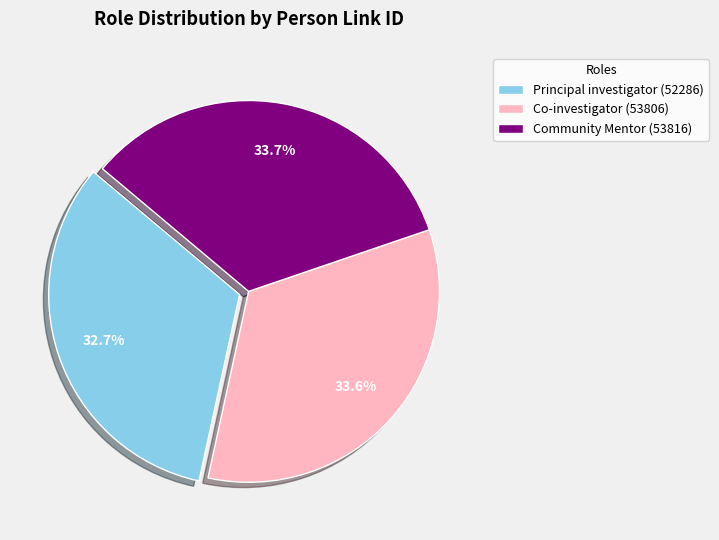

To the nearest percent, what portion does Co-investigator (53806) represent?

34%